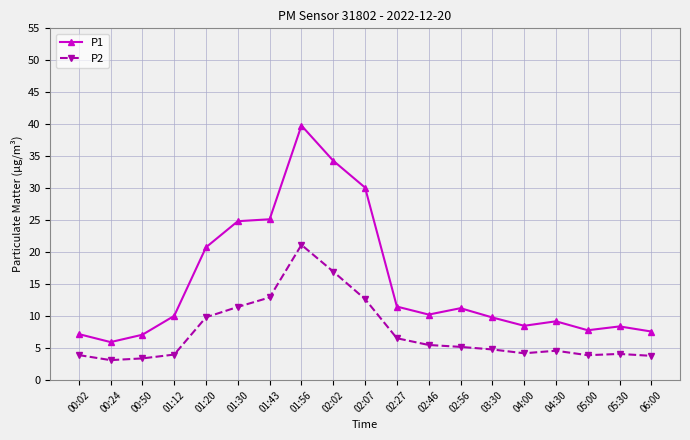

At which category does P1 reach its first local valley?

00:24